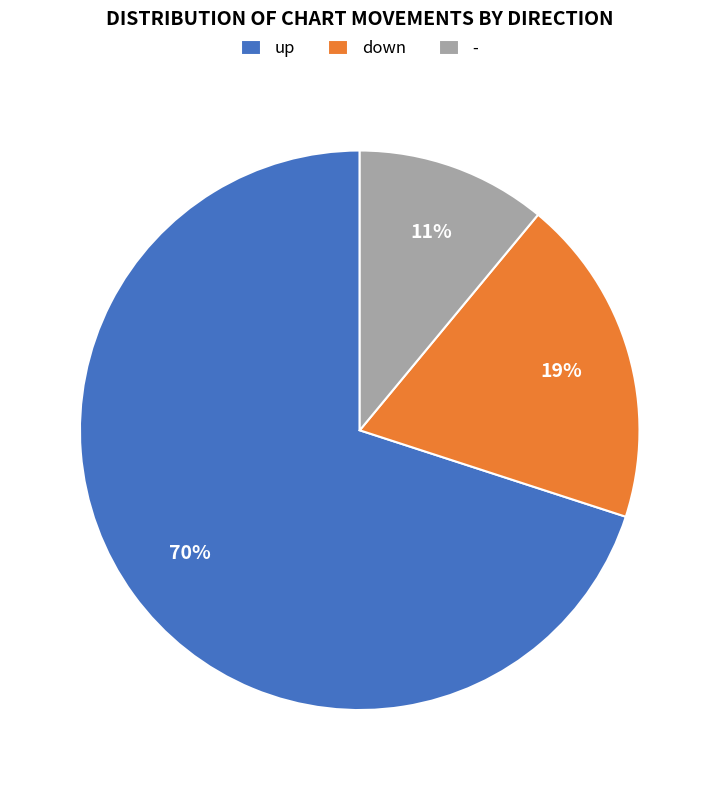

Is there any slice that represents more than half of the pie?

Yes